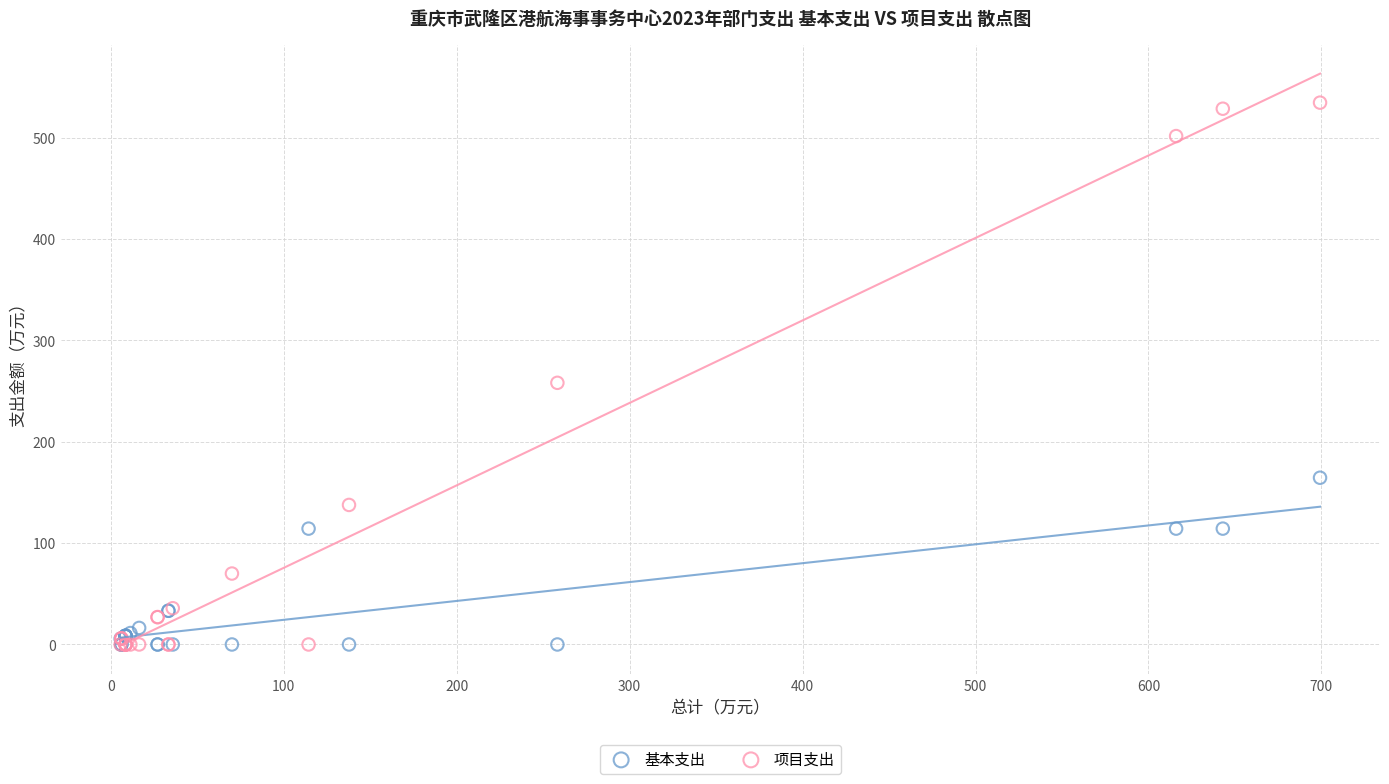

Across all series, what Y value is closest to 267?

258.2